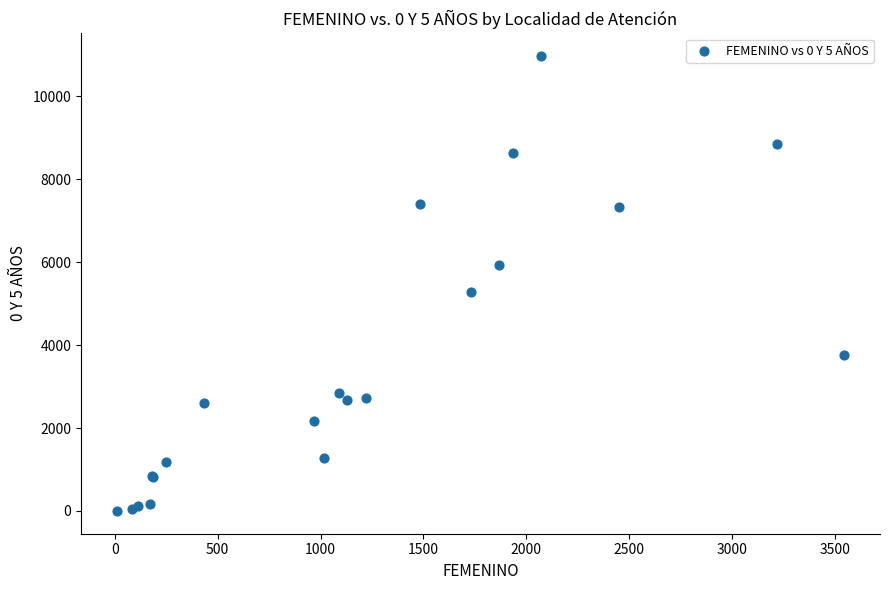

What Y value in the scatter plot is closest to 5482?

5290